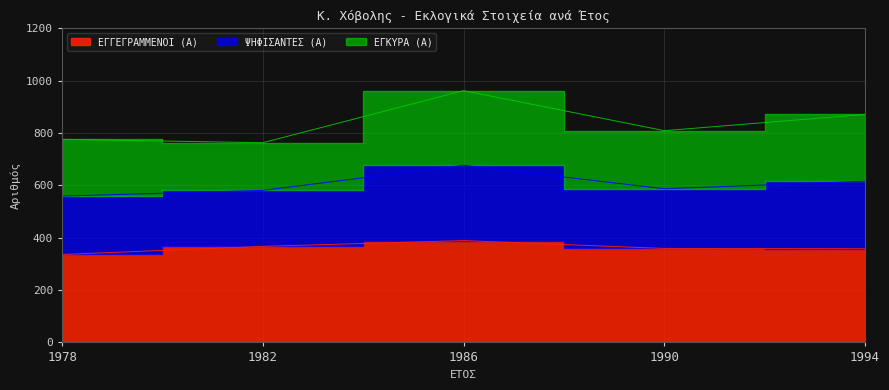

What is the smallest value displayed?

336